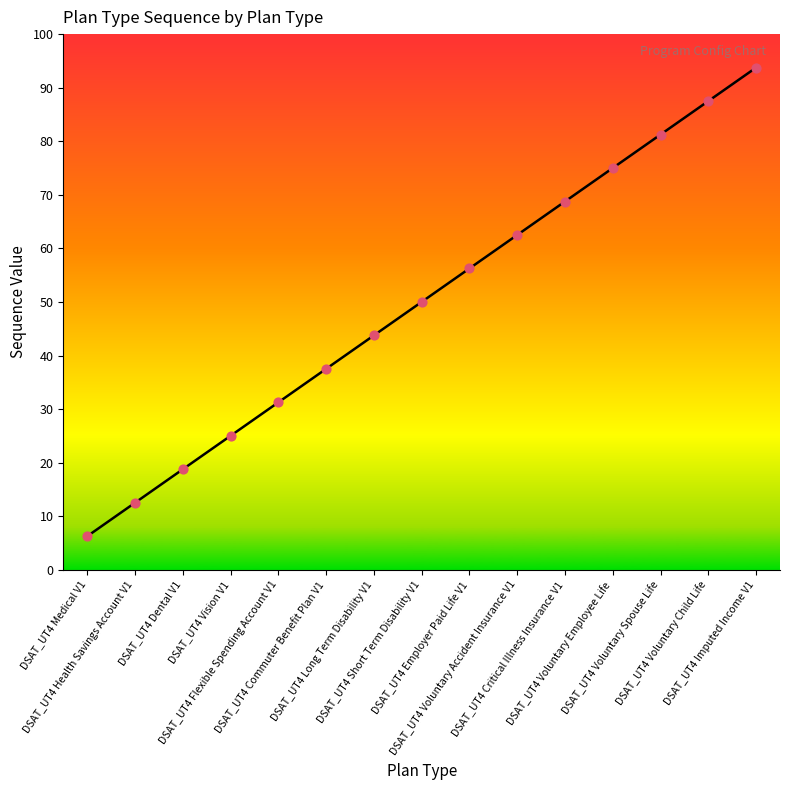

Between DSAT_UT4 Voluntary Child Life and DSAT_UT4 Short Term Disability V1, which is larger?

DSAT_UT4 Voluntary Child Life